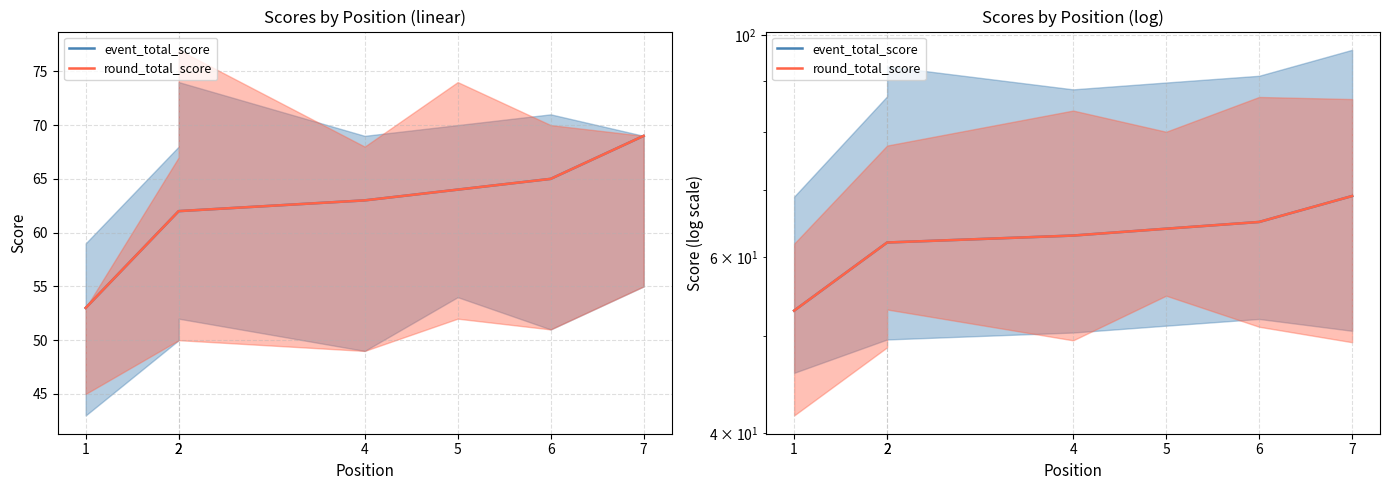

What is the difference between the second highest and minimum values in the round_total_score series?

12